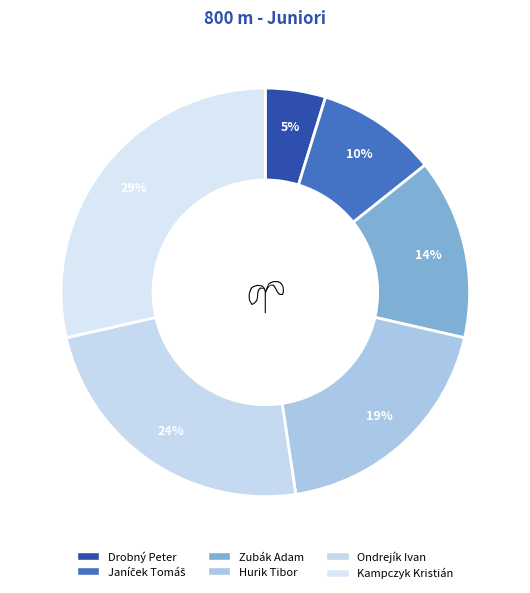

What percentage is NOT represented by Zubák Adam?

85.7%